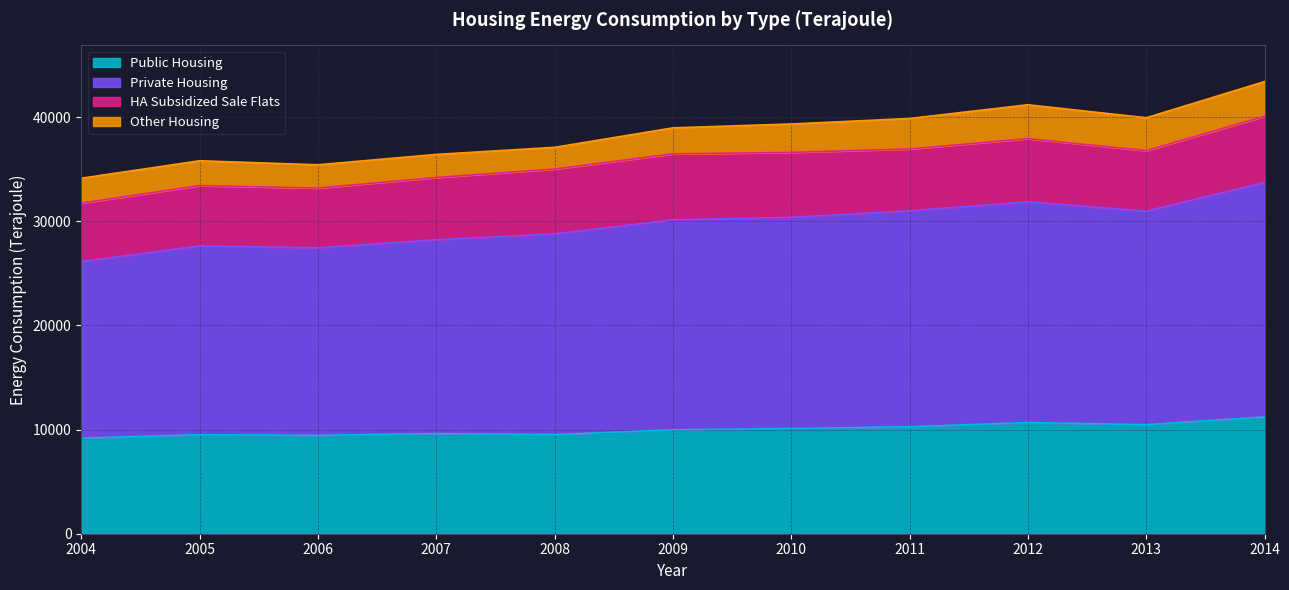

In Private Housing (Unit : Terajoule), how many points are higher than both neighbors (excluding endpoints)?

2